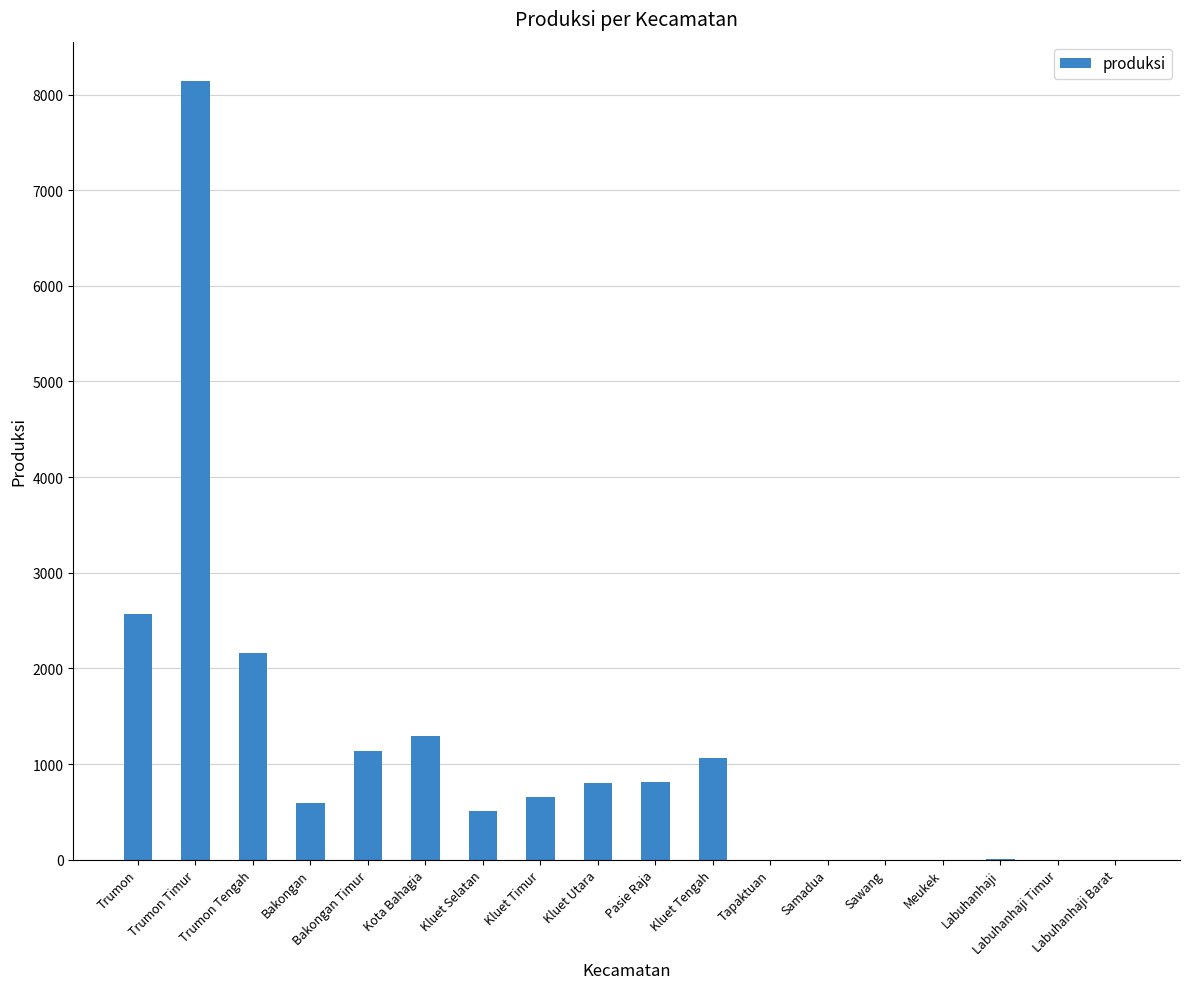

True or false: the data shows 194.1 at Bakongan.

False